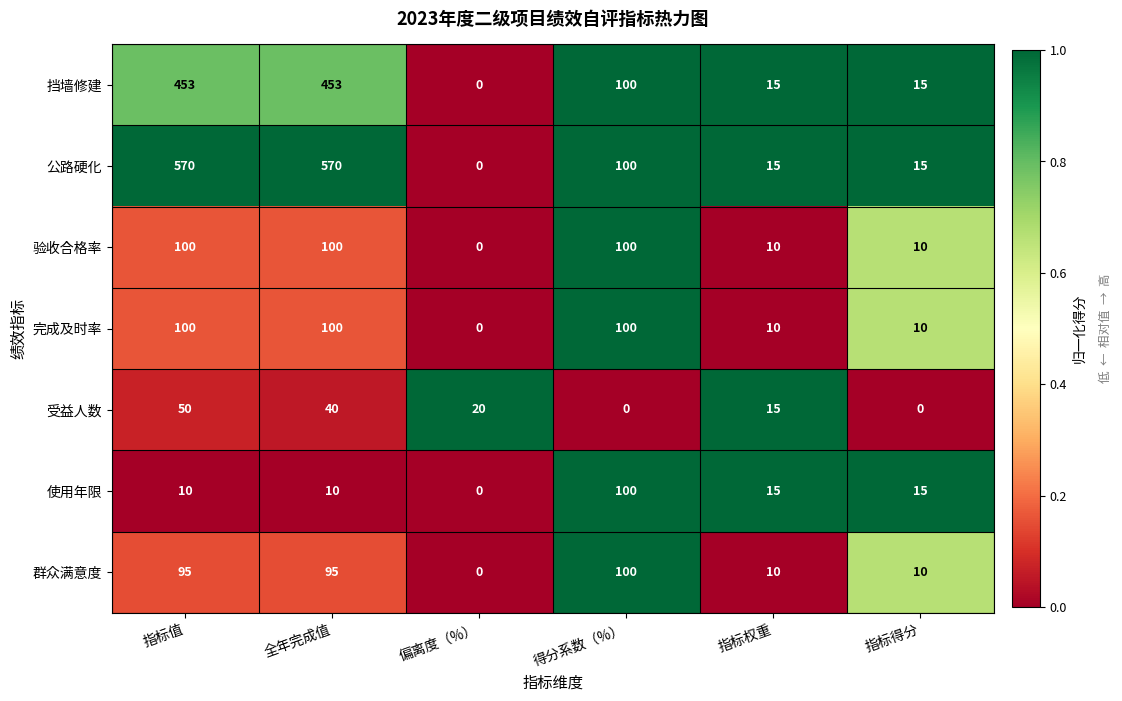

Which series has the largest total across all categories?

公路硬化